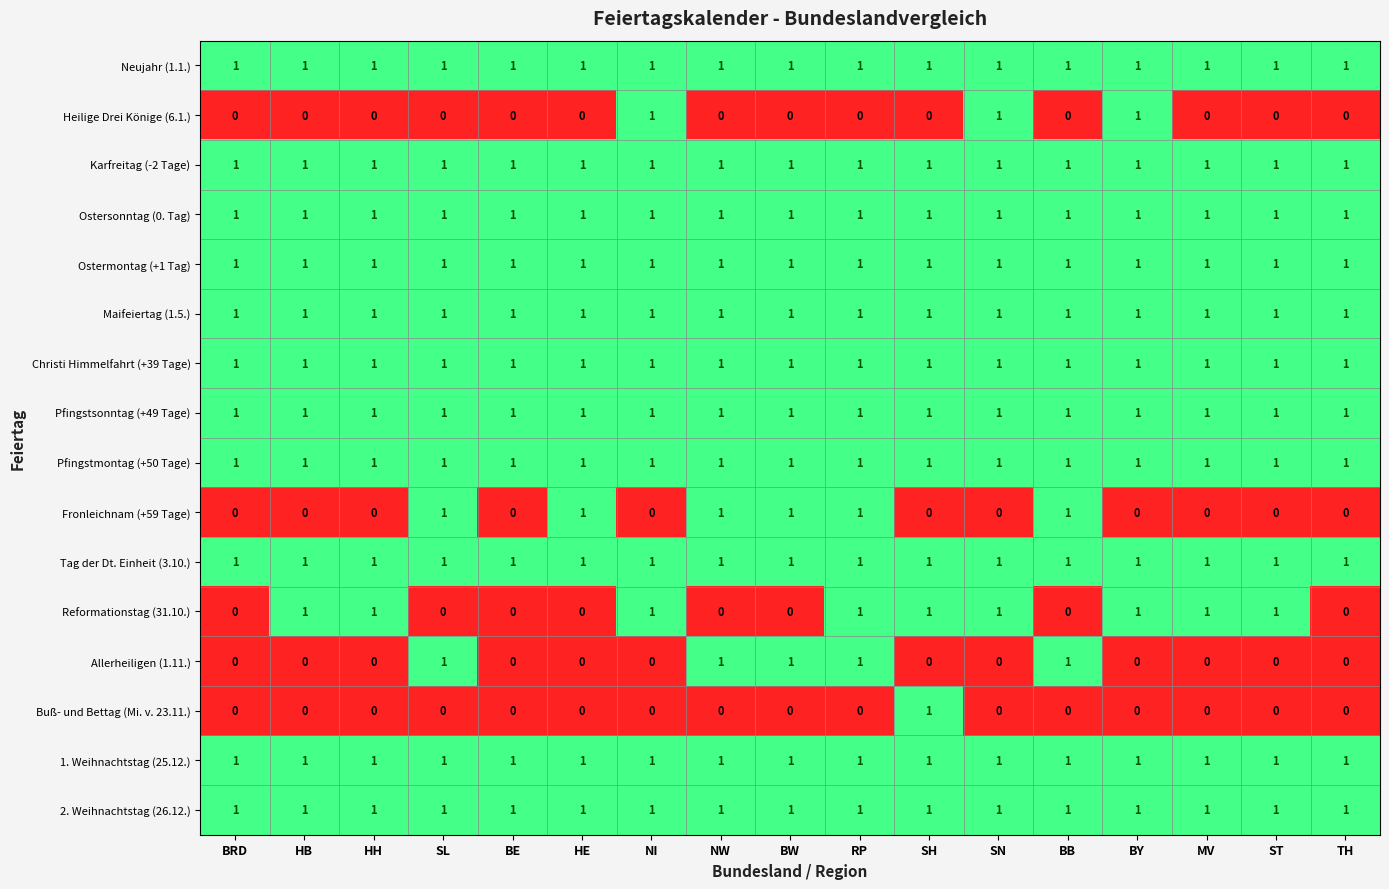

Which series changed the most between HB and SN?

Heilige Drei Könige (6.1.)